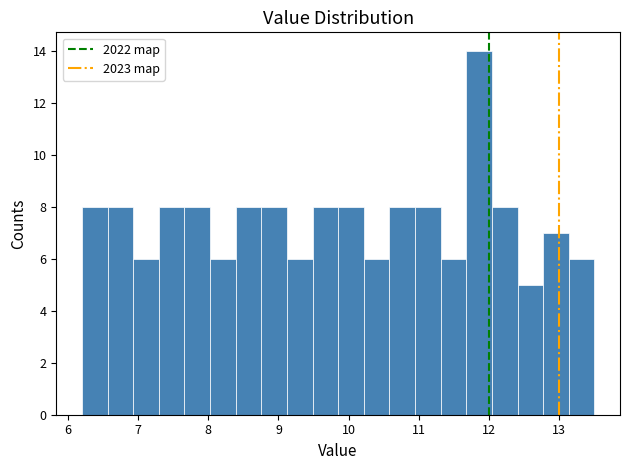

Around what value on the x-axis is the tallest bar? Give the approximate position of its centre, as read against the axis.

11.9